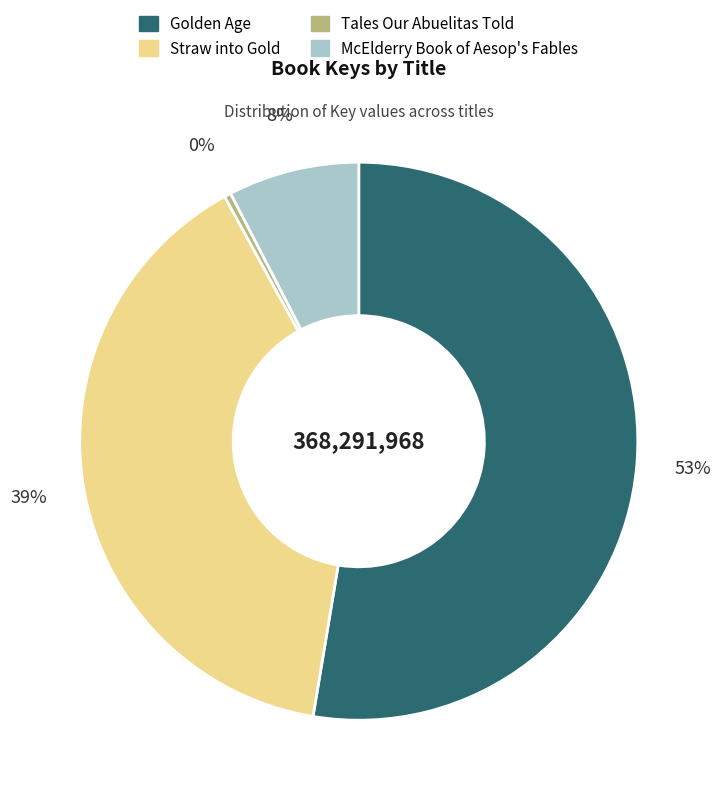

To the nearest percent, what percentage of the pie is Golden Age?

53%